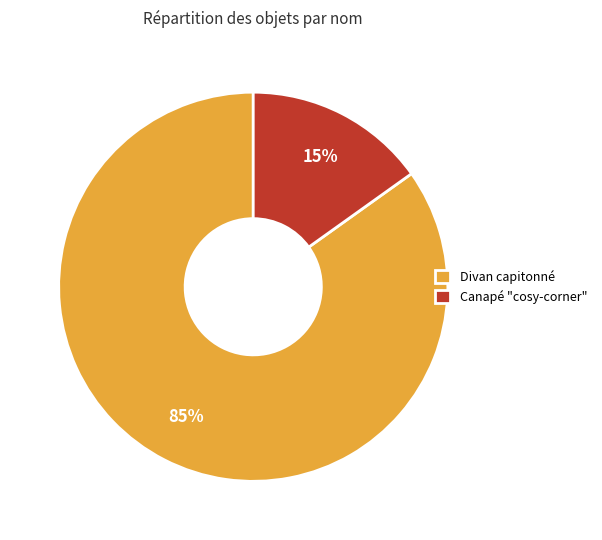

Which has a higher value, Divan capitonné or Canapé "cosy-corner"?

Divan capitonné